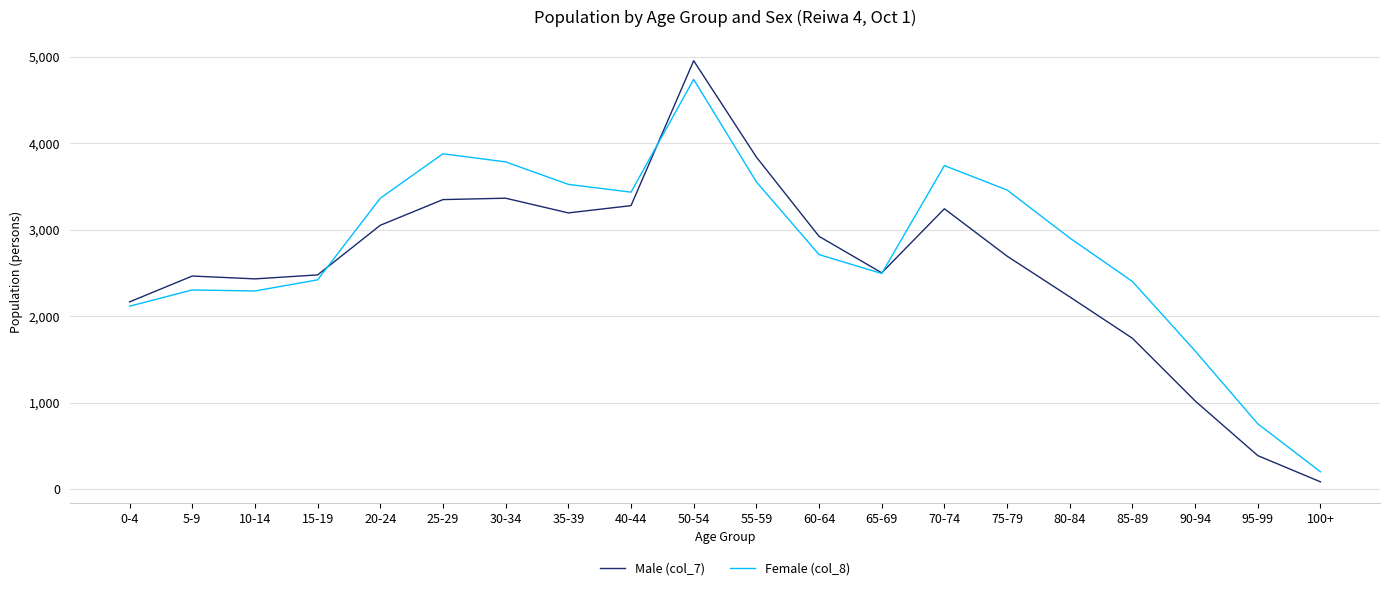

What is the minimum value shown in the chart?

84